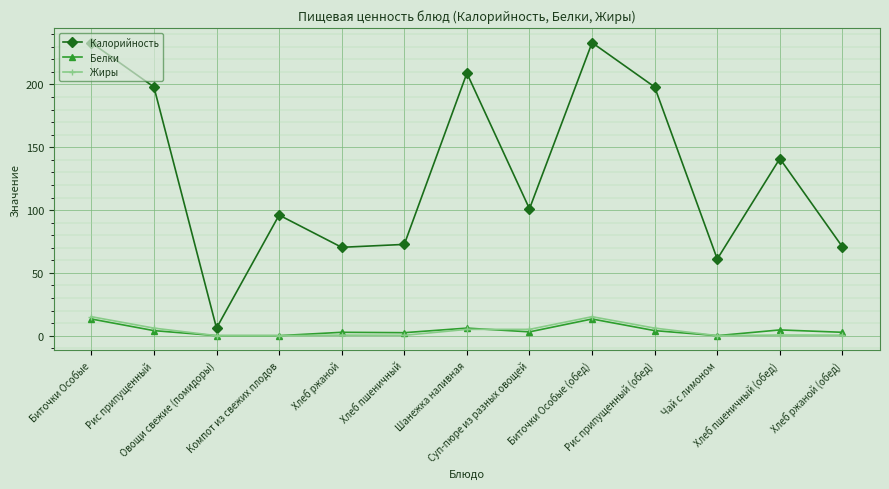

Does the chart have visible grid lines?

Yes